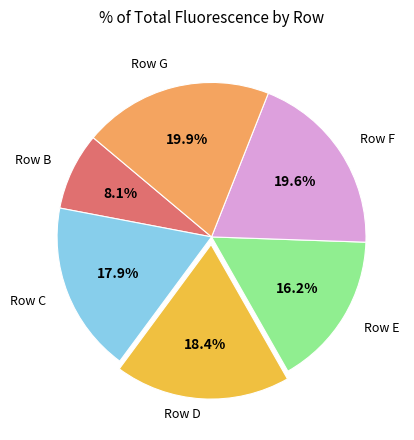

Is there any slice that represents more than half of the pie?

No